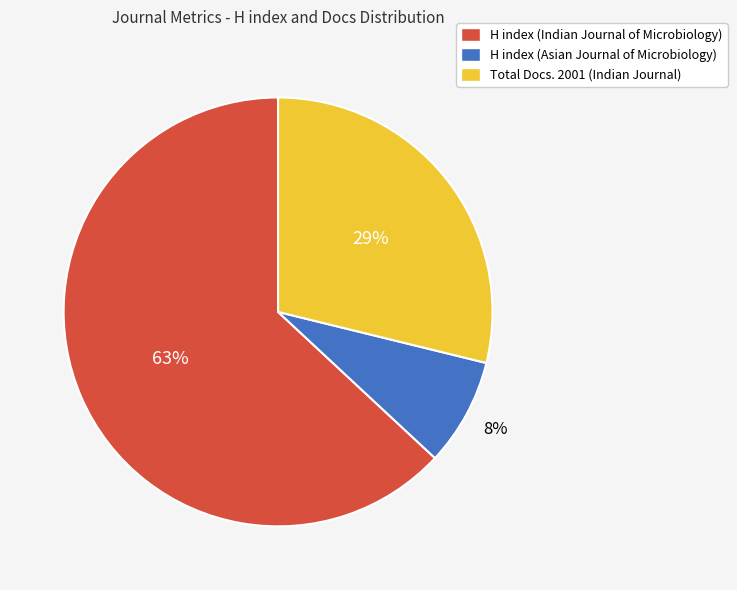

Which has a higher value, Total Docs. 2001 (Indian Journal) or H index (Asian Journal of Microbiology)?

Total Docs. 2001 (Indian Journal)